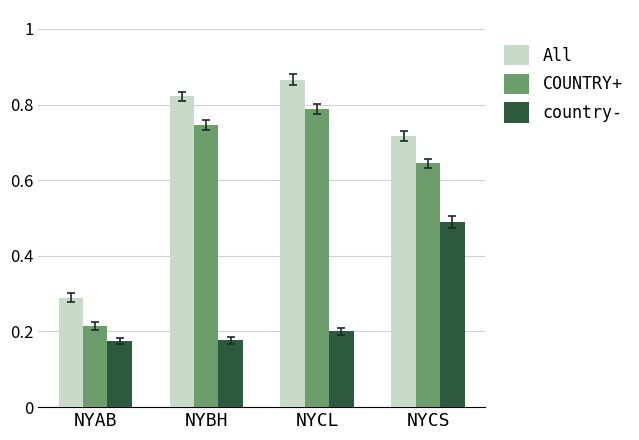

Count the country- values in the range 0 to 1.

4